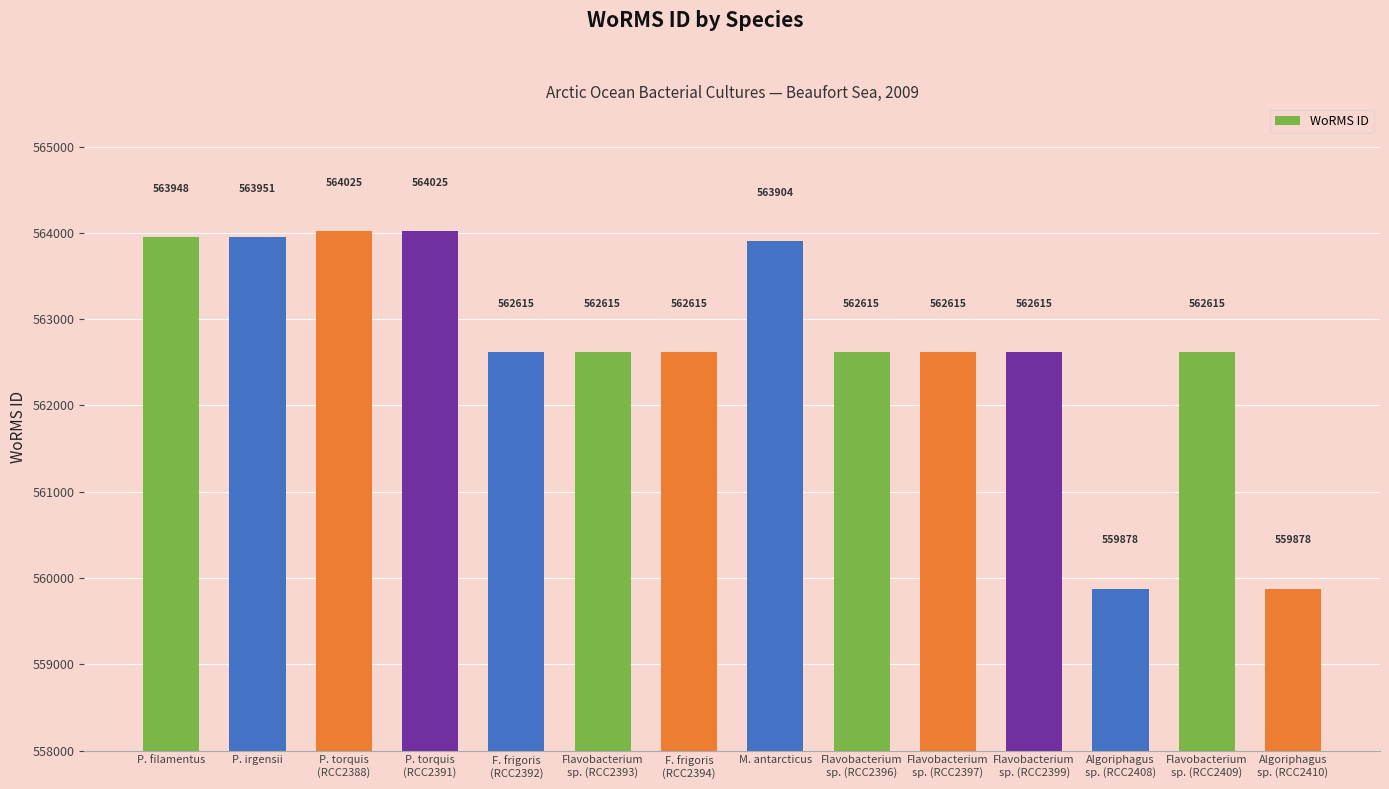

What is the greatest value displayed?

564025